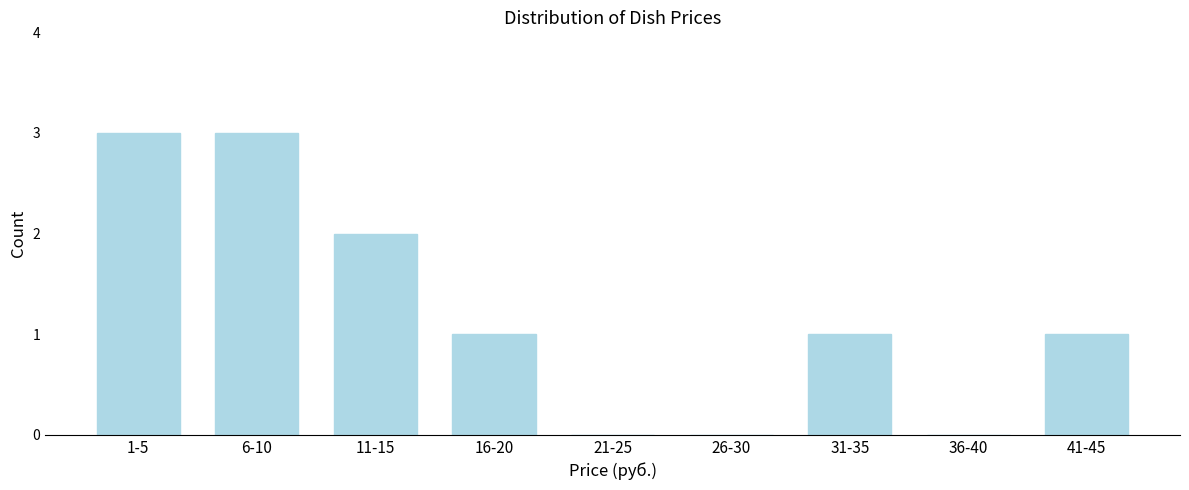

Reading right to left, what are all the values shown in this chart?

41-45=1	36-40=0	31-35=1	26-30=0	21-25=0	16-20=1	11-15=2	6-10=3	1-5=3